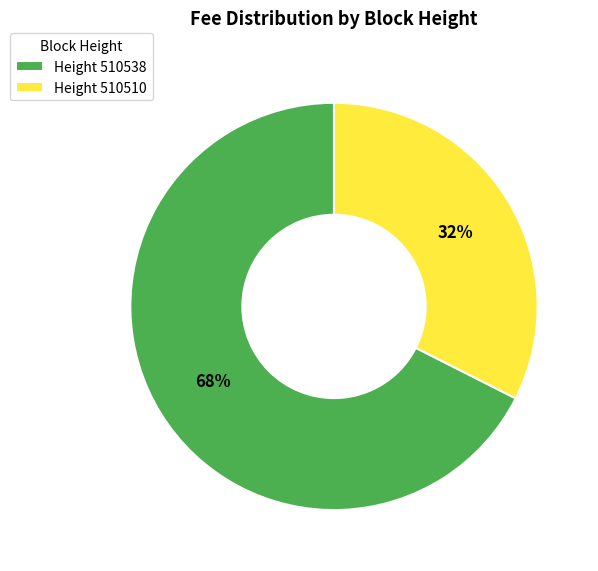

To the nearest percent, what percentage of the pie is Height 510538?

68%